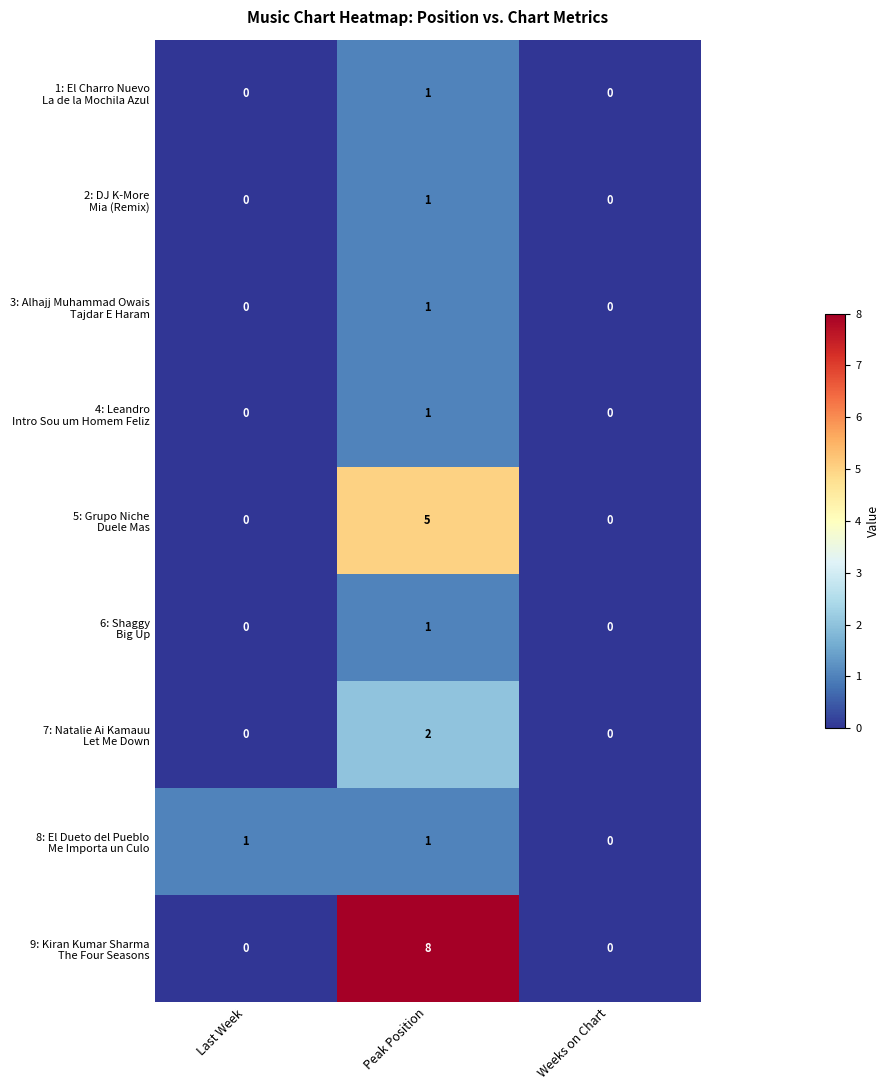

At which category is the sum across all series the highest?

Peak Position